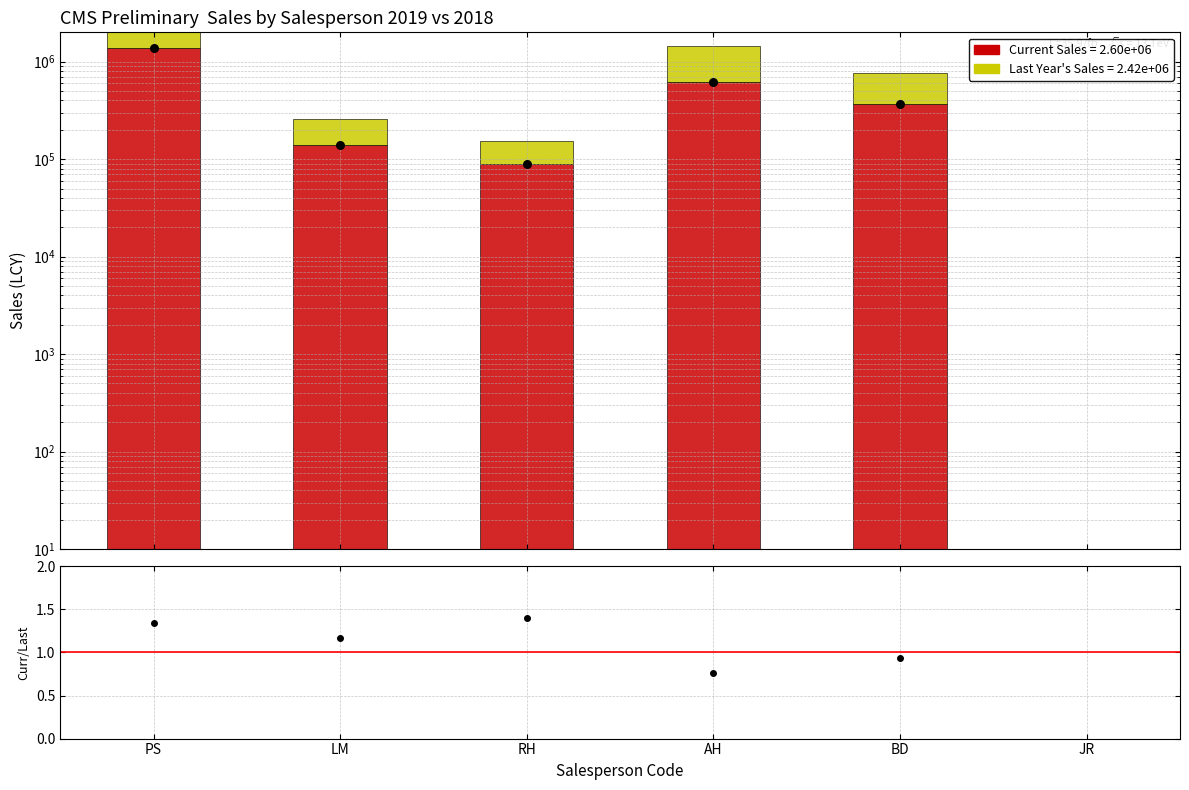

Is the value of Last Year Sales at RH greater than the value of Current Sales (dot) at BD?

No